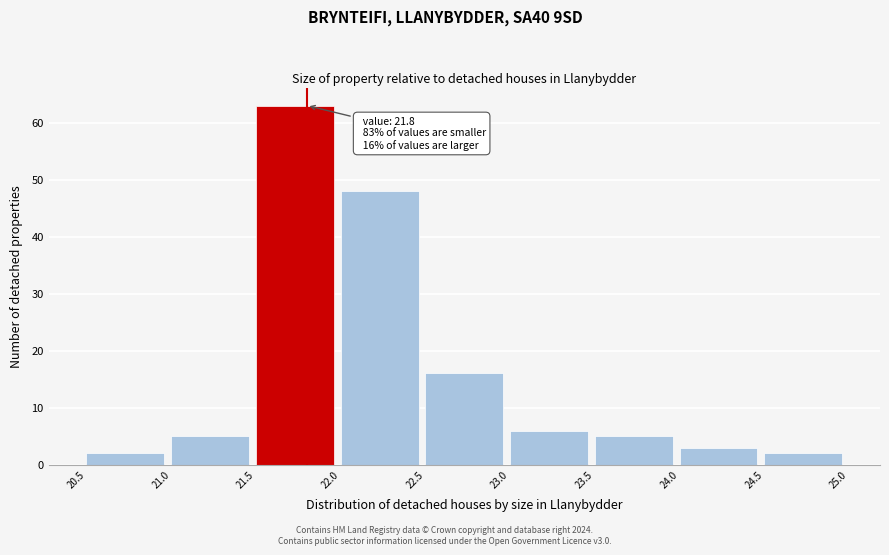

Which range on the x-axis has the tallest bar?

21.5 to 22.0